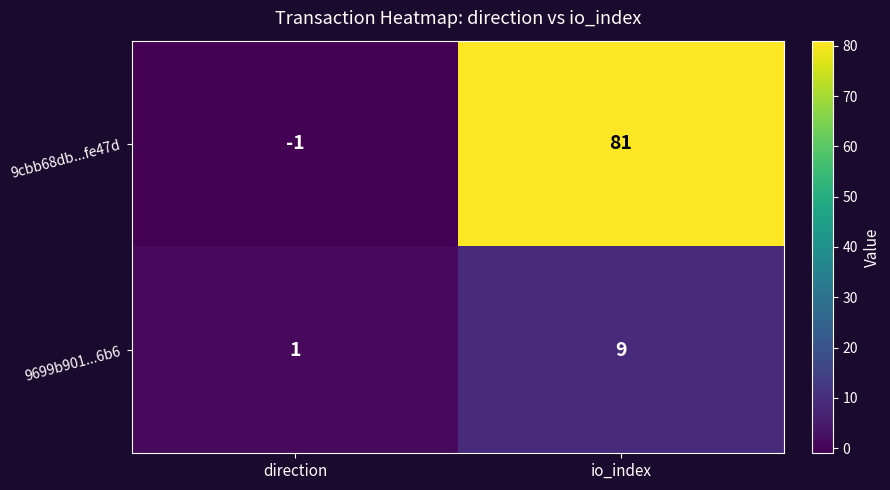

Where is 9699b901...6b6 nearest to the value 5?

direction